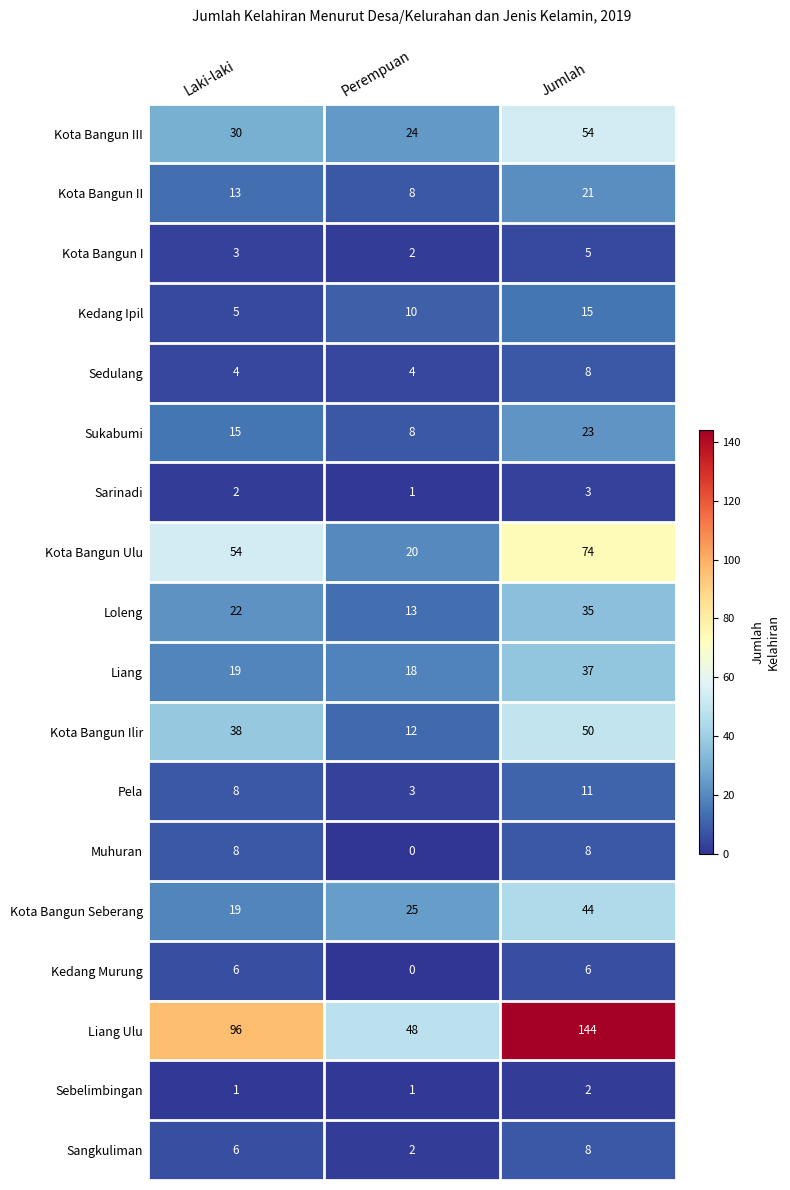

What is the average value of the Pela series?

7